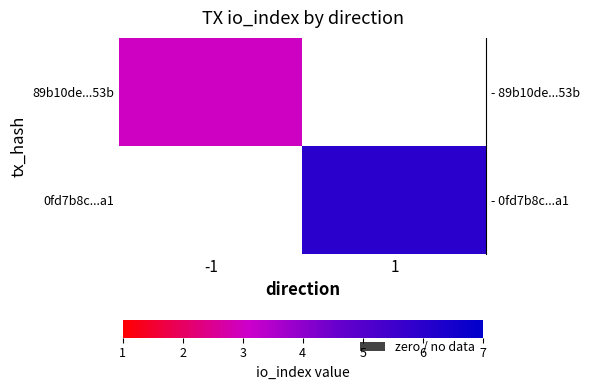

Which has a higher value, 1 or -1?

-1